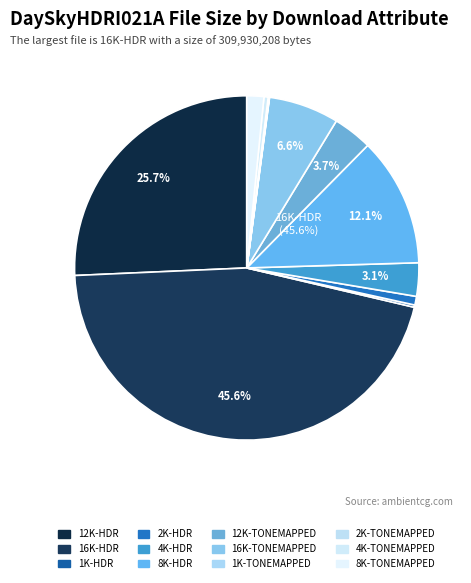

To the nearest percent, what portion does 12K-HDR represent?

26%